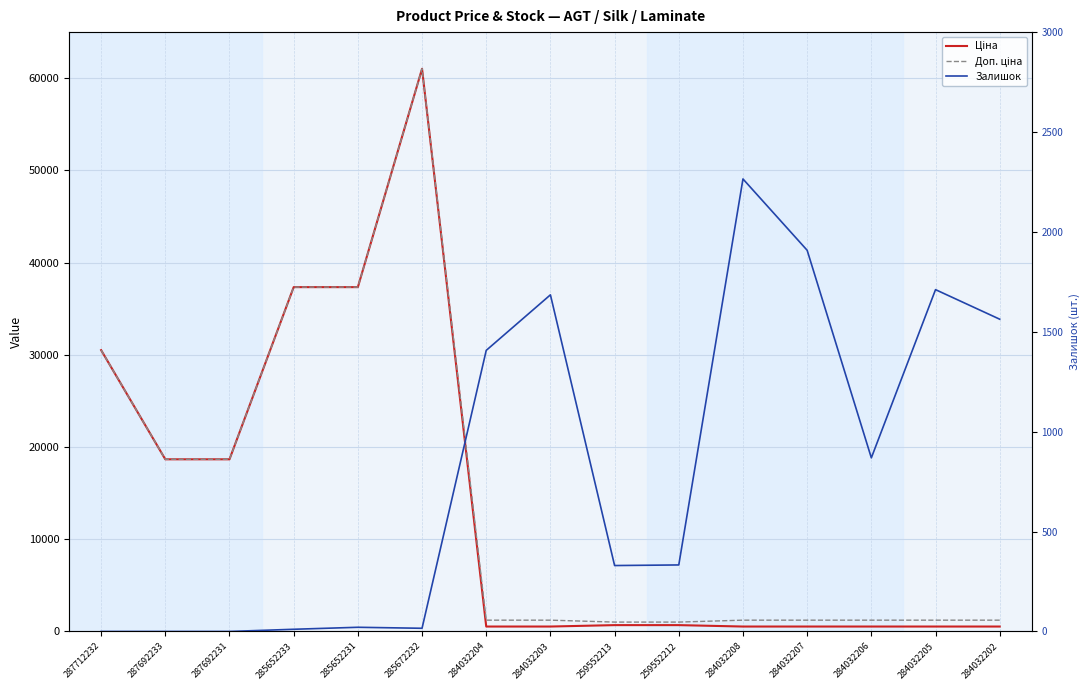

What is the greatest value displayed?

61024.7